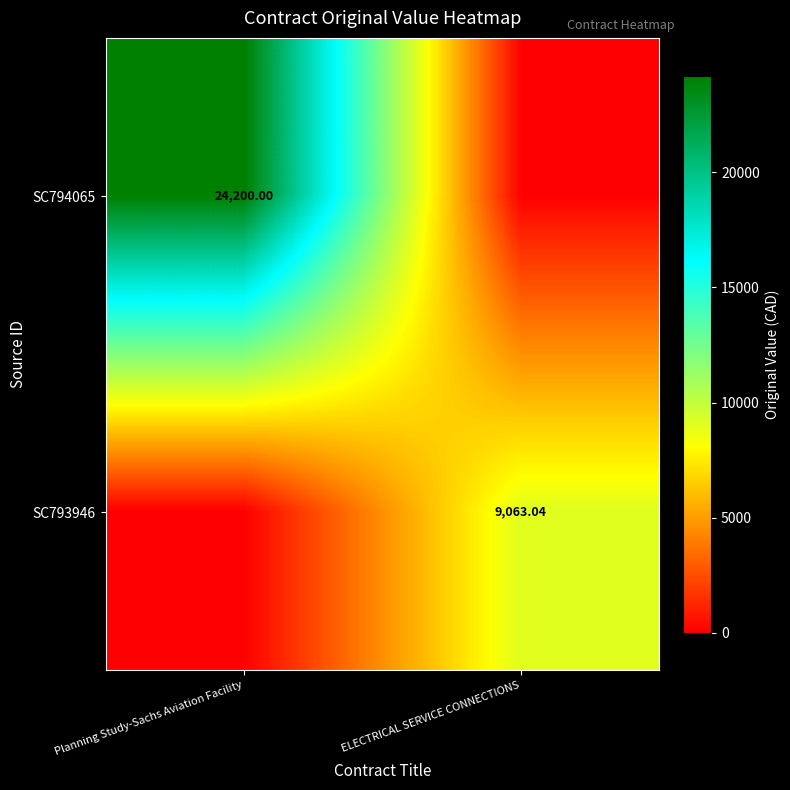

Is the value of SC794065 at Planning Study-Sachs Aviation Facility greater than the value of SC793946 at ELECTRICAL SERVICE CONNECTIONS?

Yes